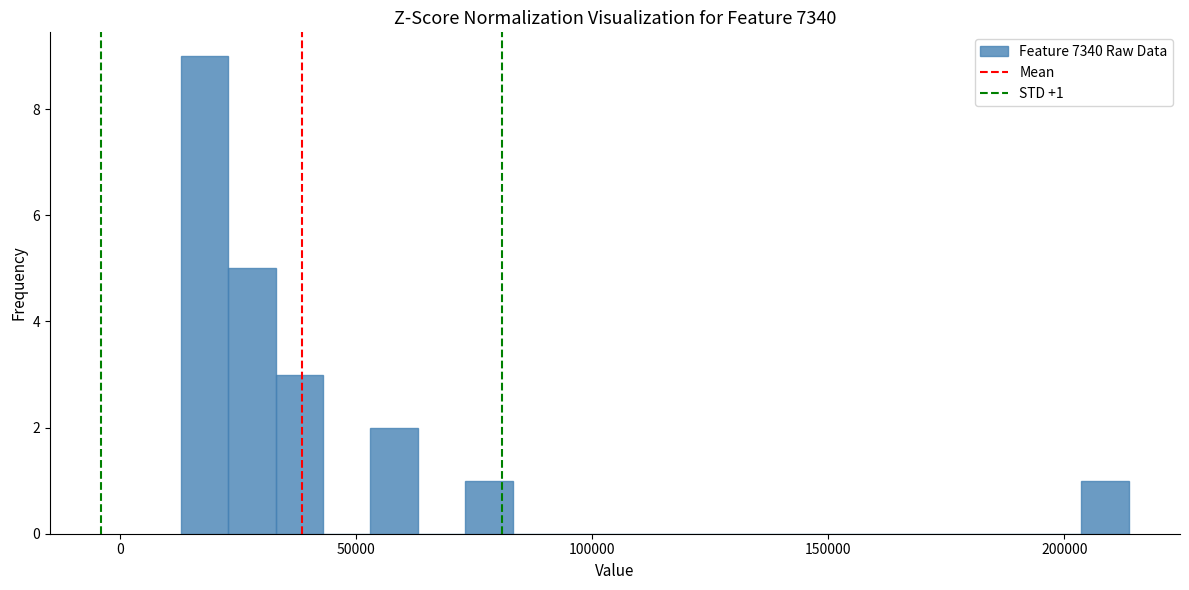

Read against the x-axis, roughly where is the centre of the tallest bar?

20000